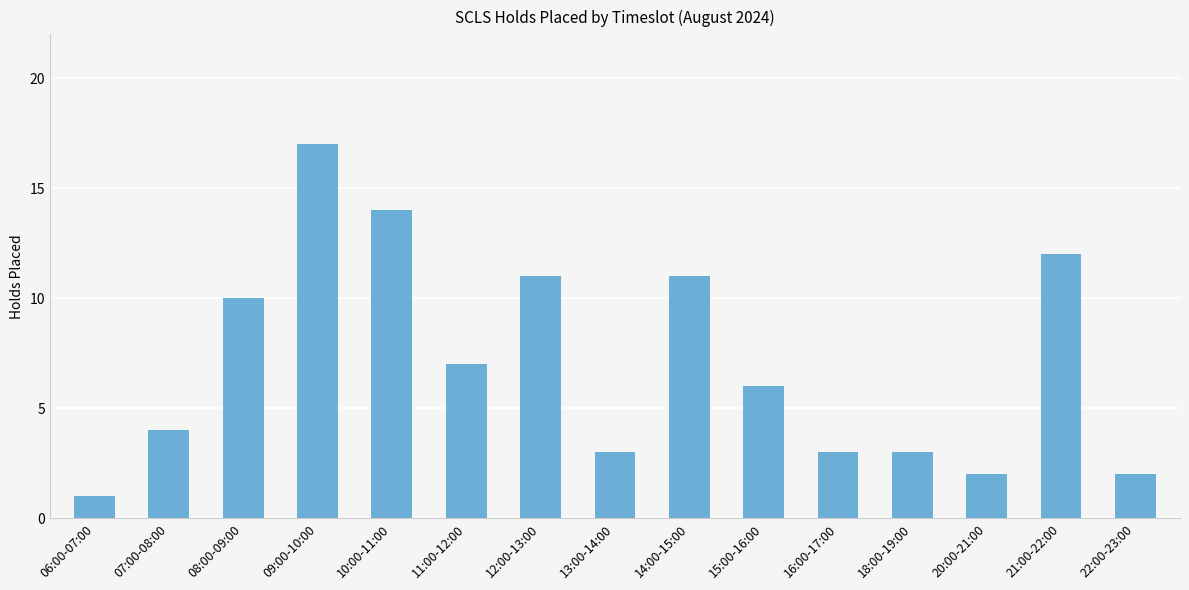

What is the minimum value shown in the chart?

1